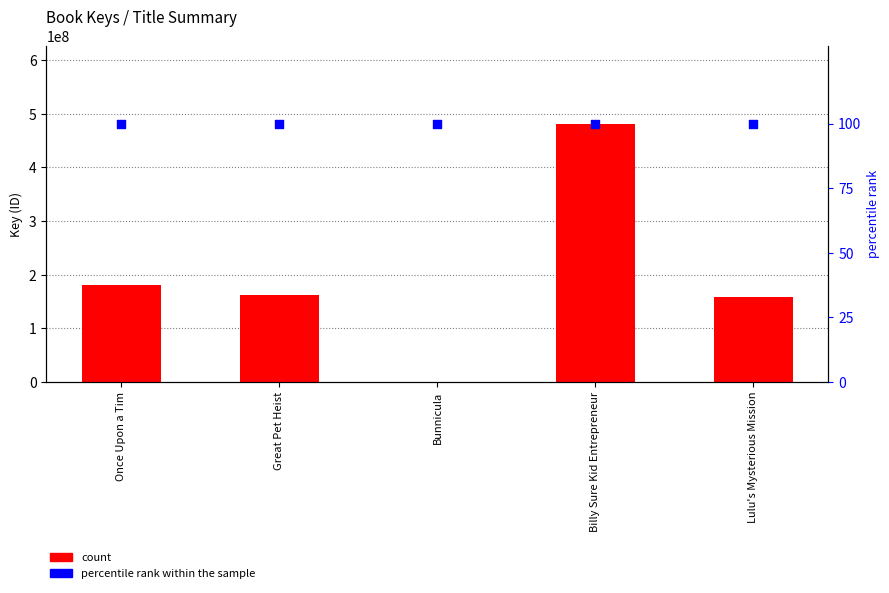

At which category is the sum across all series the highest?

Billy Sure Kid Entrepreneur